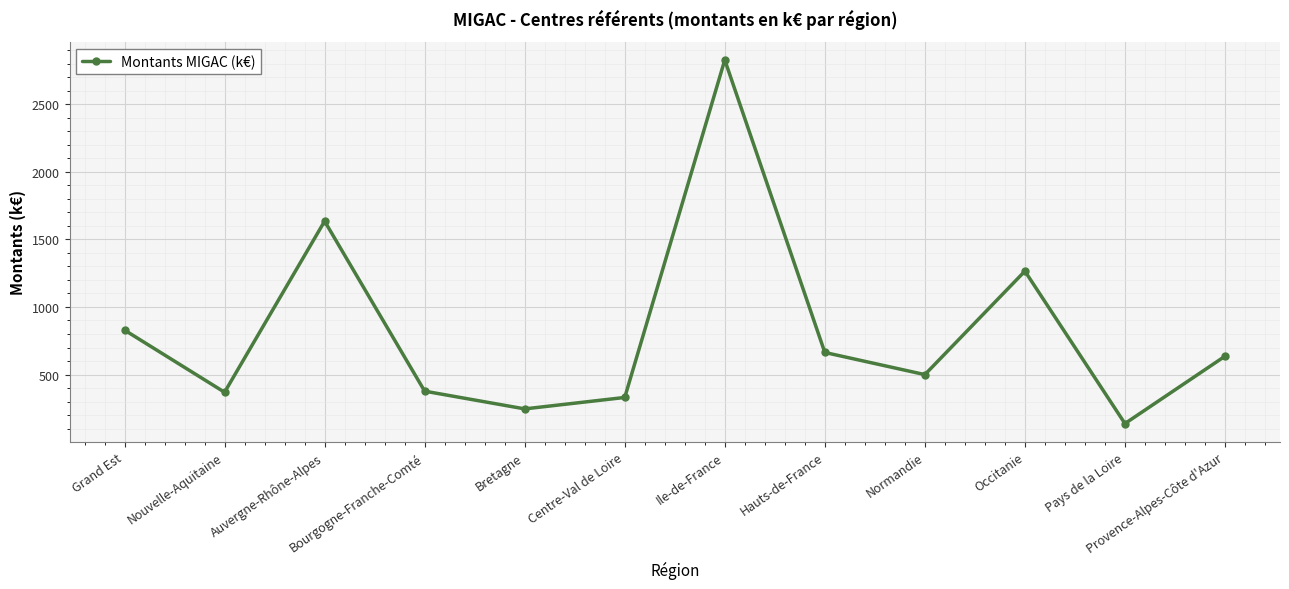

Is it true that the value at Hauts-de-France is 404.8?

False